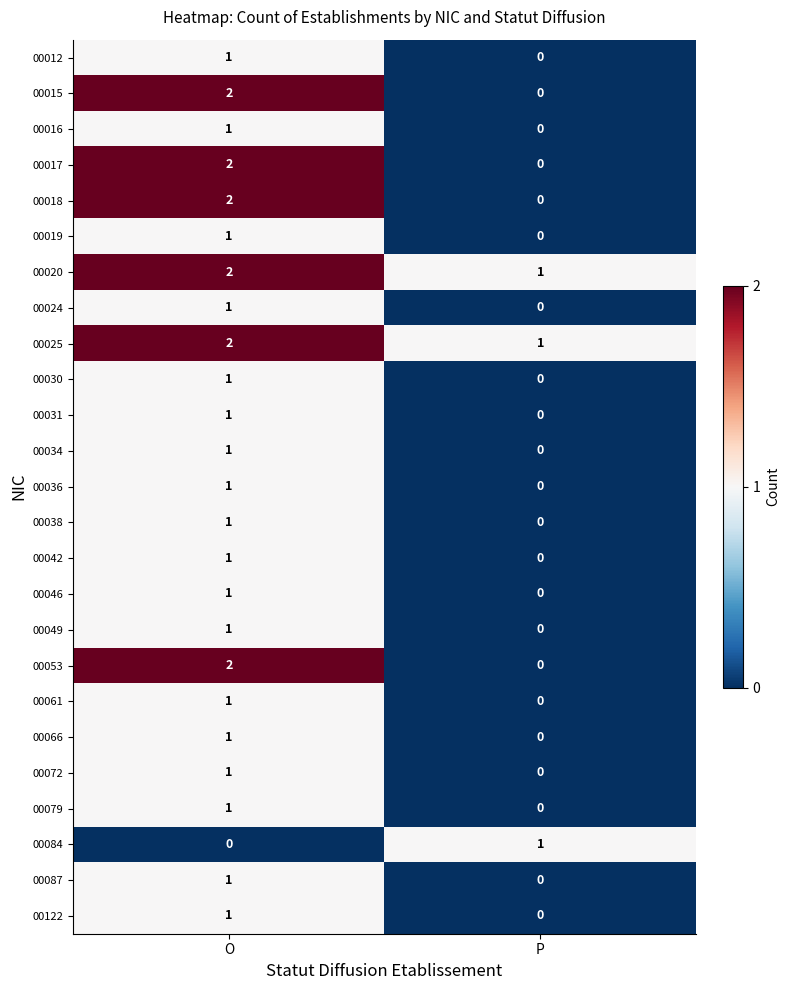

Where is 00016 nearest to the value 0?

P